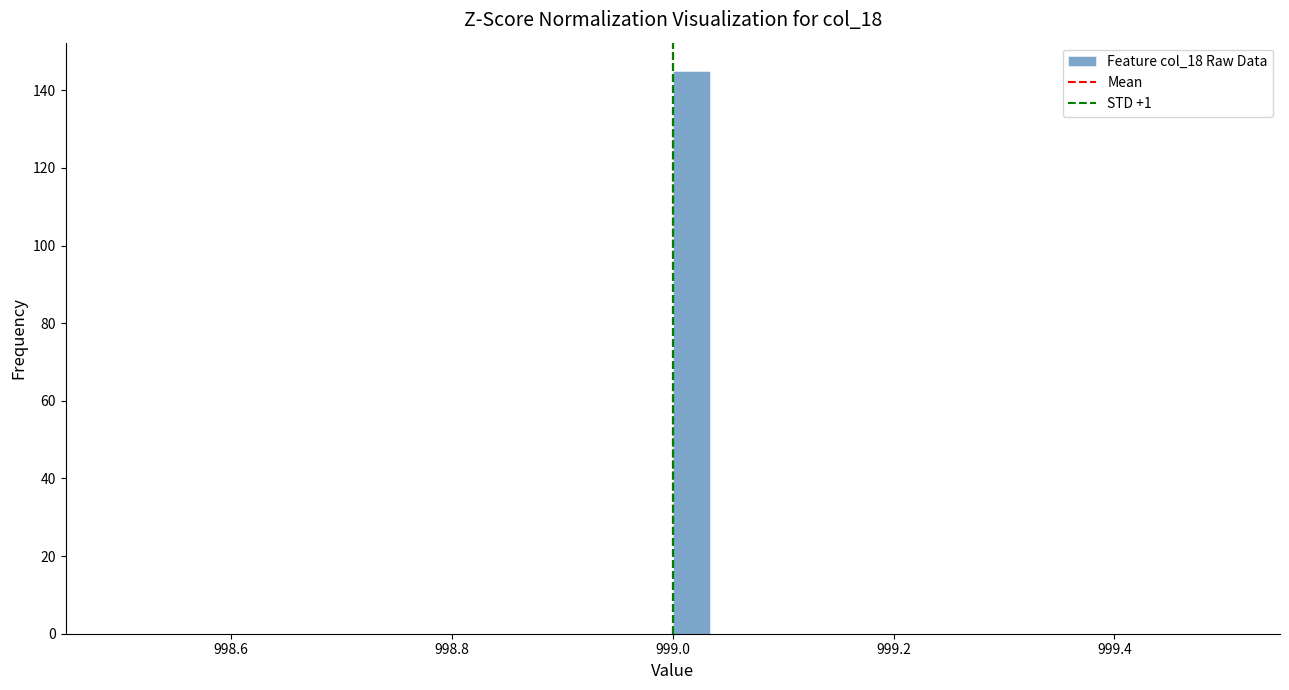

Read against the x-axis, roughly where is the centre of the tallest bar?

999.02